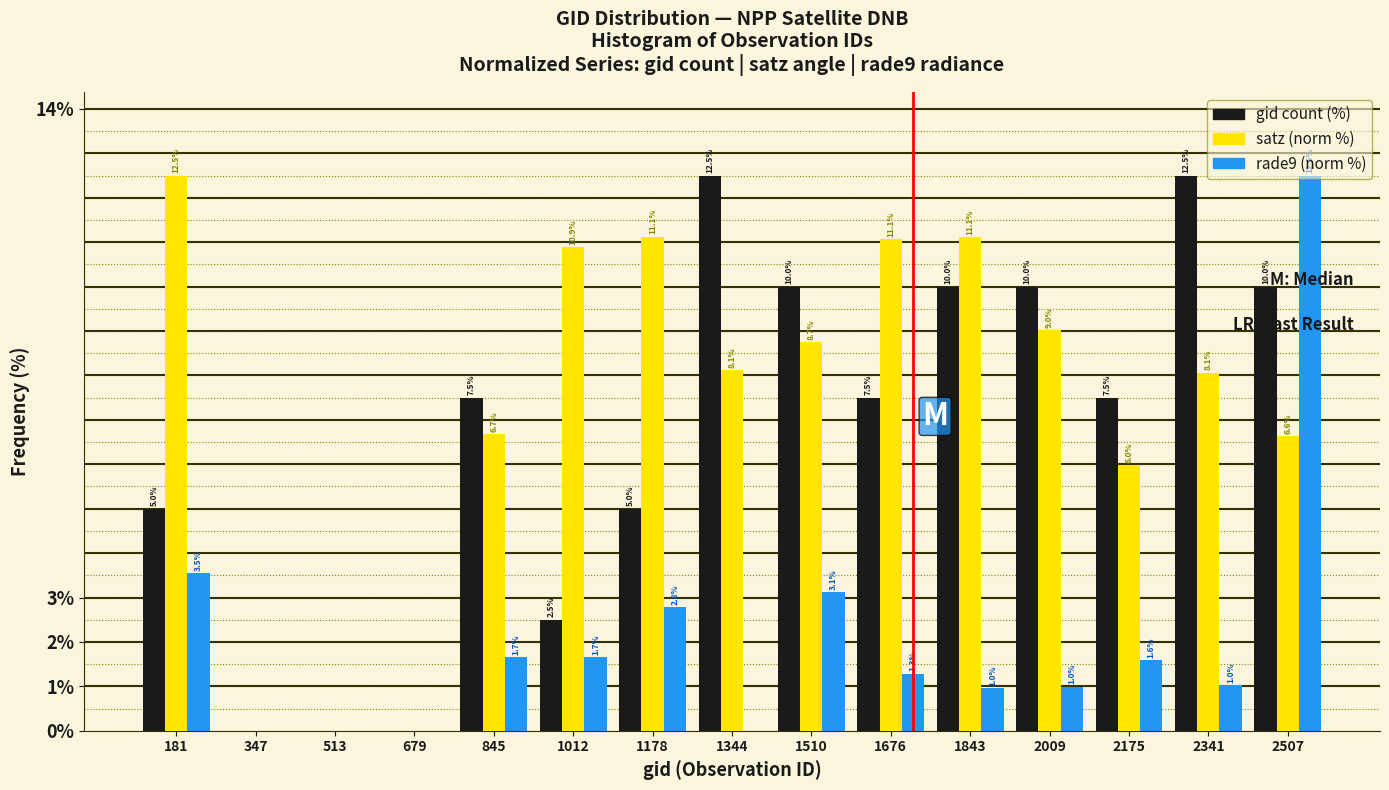

In the satz (norm %) series, which range on the x-axis has the tallest bar?

100 to 260